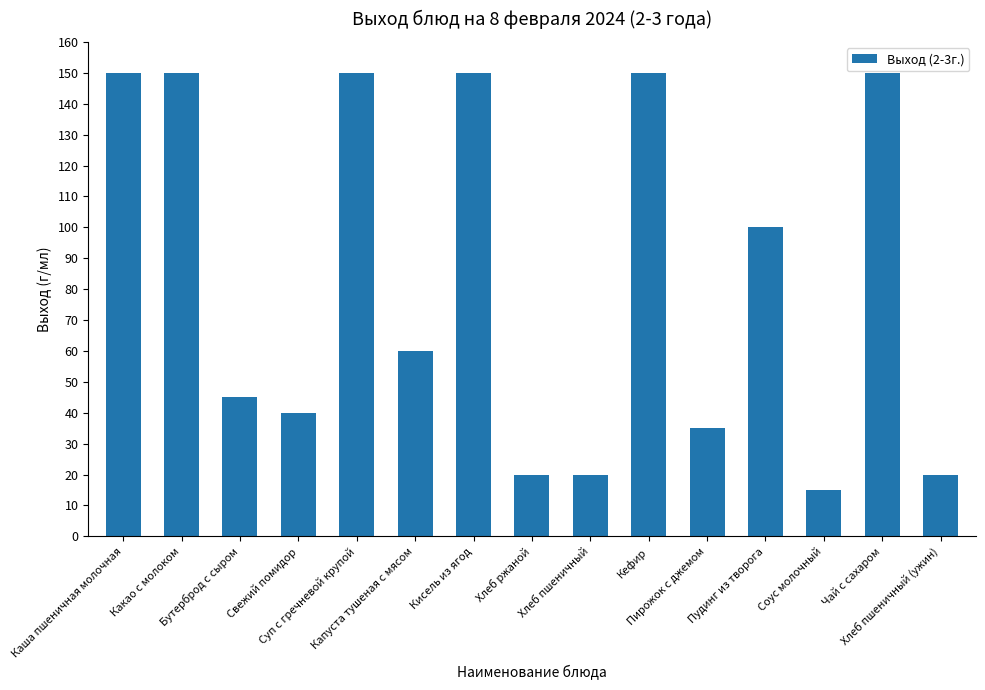

Reading right to left, what are all the values shown in this chart?

Хлеб пшеничный (ужин)=20	Чай с сахаром=150	Соус молочный=15	Пудинг из творога=100	Пирожок с джемом=35	Кефир=150	Хлеб пшеничный=20	Хлеб ржаной=20	Кисель из ягод=150	Капуста тушеная с мясом=60	Суп с гречневой крупой=150	Свежий помидор=40	Бутерброд с сыром=45	Какао с молоком=150	Каша пшеничная молочная=150